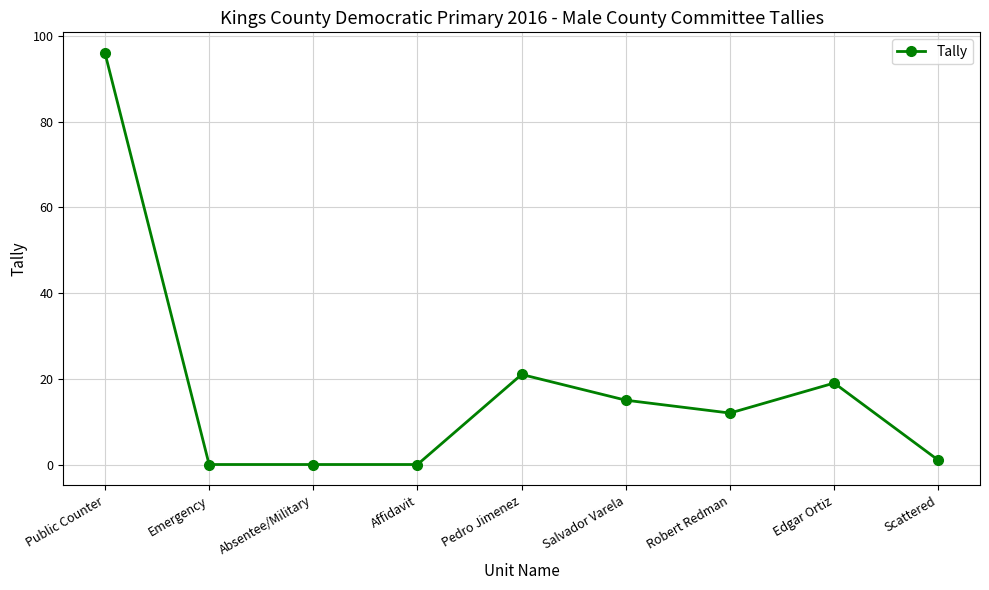

Reading left to right, list all the values displayed in this chart.

96	0	0	0	21	15	12	19	1